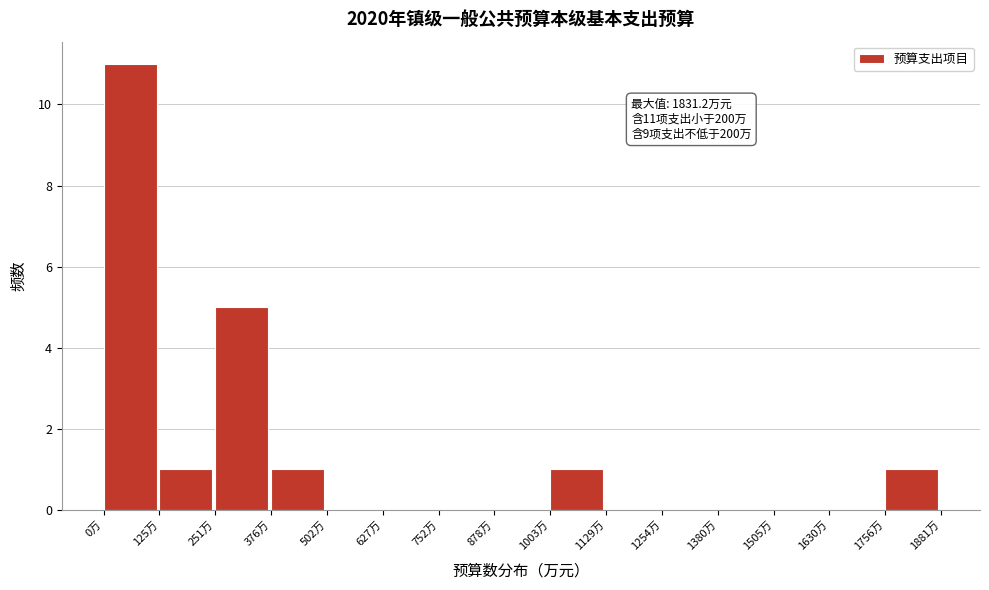

Over which range of the x-axis is the bar tallest?

0 to 120